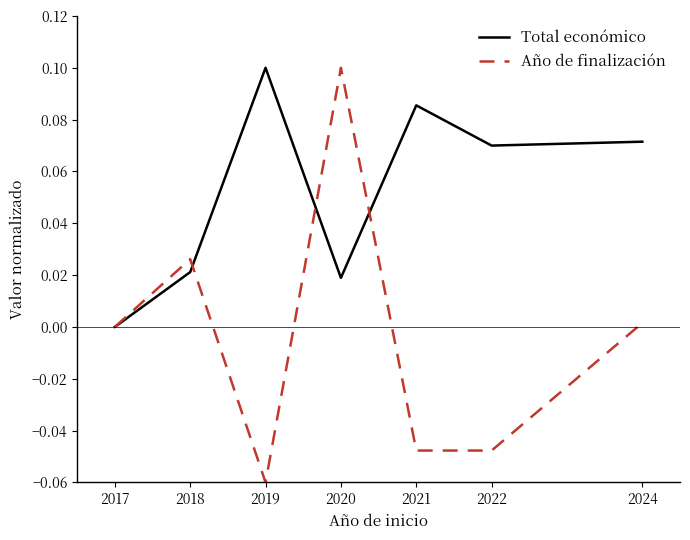

Which series has the largest total across all categories?

Total económico